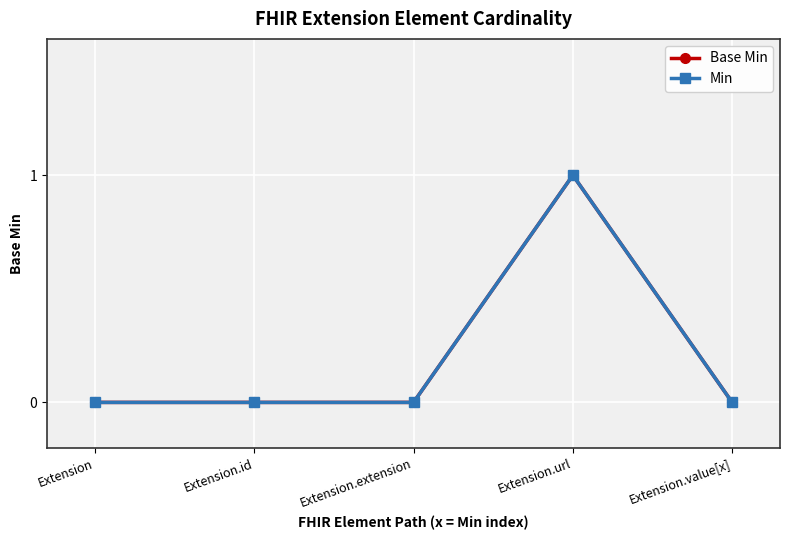

Is this an area chart (filled region under the line)?

No